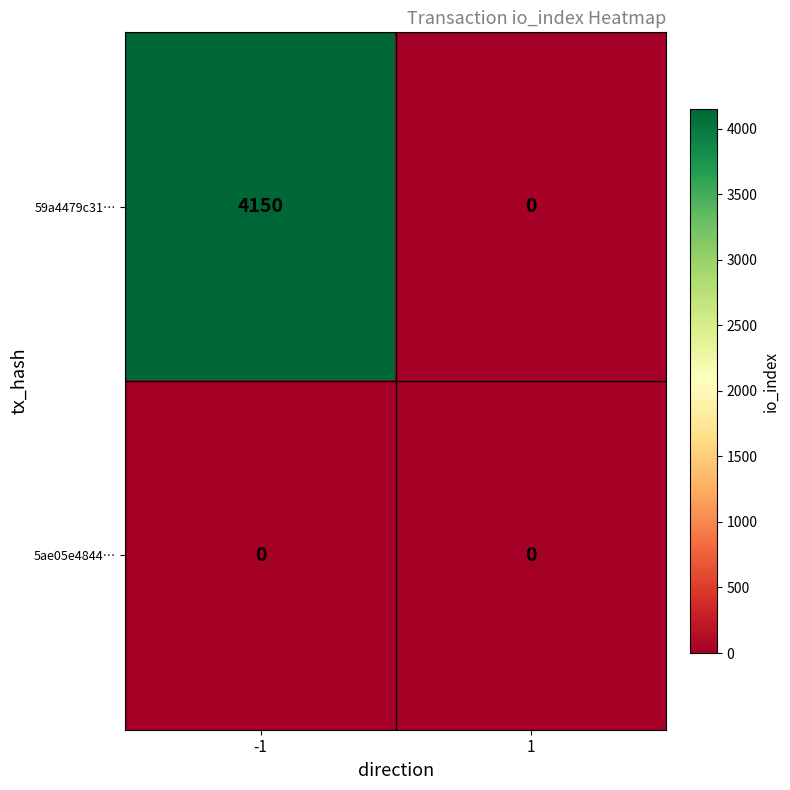

Rank the series by their maximum value, from lowest to highest.

5ae05e4844…, 59a4479c31…